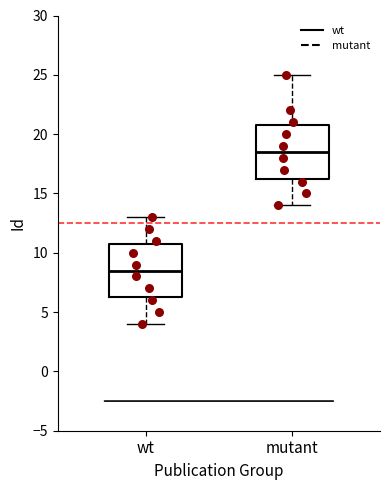

Reading left to right, transcribe this box plot: for each box, give where its median line is, the range the box spans, and where its two whiskers end, as read against the y-axis. The values are not printed on the chart, so give them approximately, as read against the axis.

wt: median 8.5, box 6.5 to 11.0, whiskers 4.0 to 13.0
mutant: median 18.5, box 16.5 to 21.0, whiskers 14.0 to 25.0